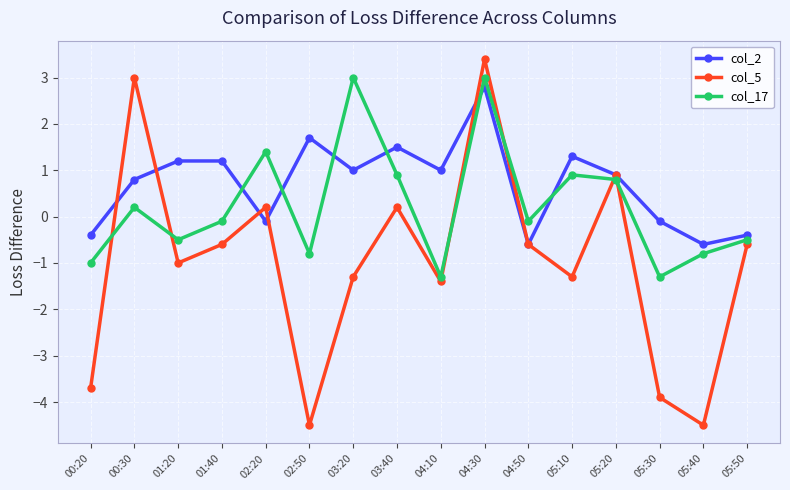

What is the total value across all series at 04:50?

-1.3